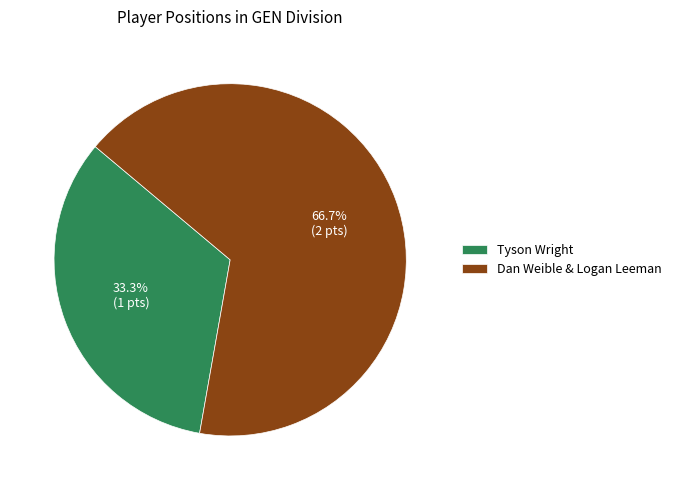

Is it true that Tyson Wright is 33% of the pie?

True